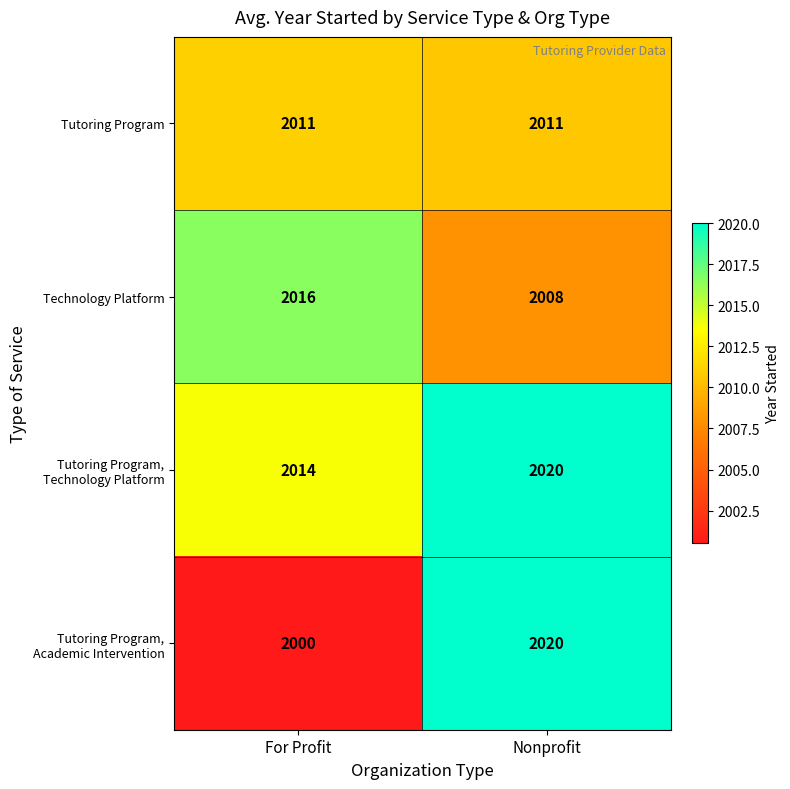

Is it true that Technology Platform equals 2016 at For Profit?

True